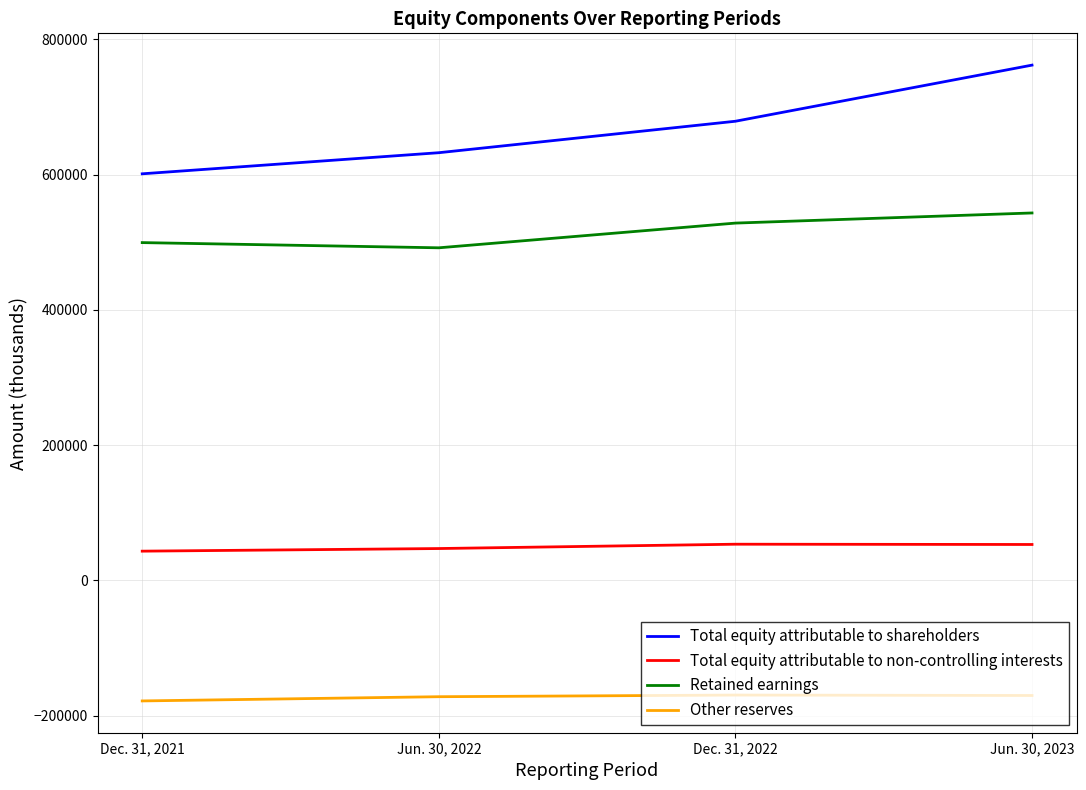

Rank the series at Jun. 30, 2023 from highest to lowest value.

Total equity attributable to shareholders, Retained earnings, Total equity attributable to non-controlling interests, Other reserves